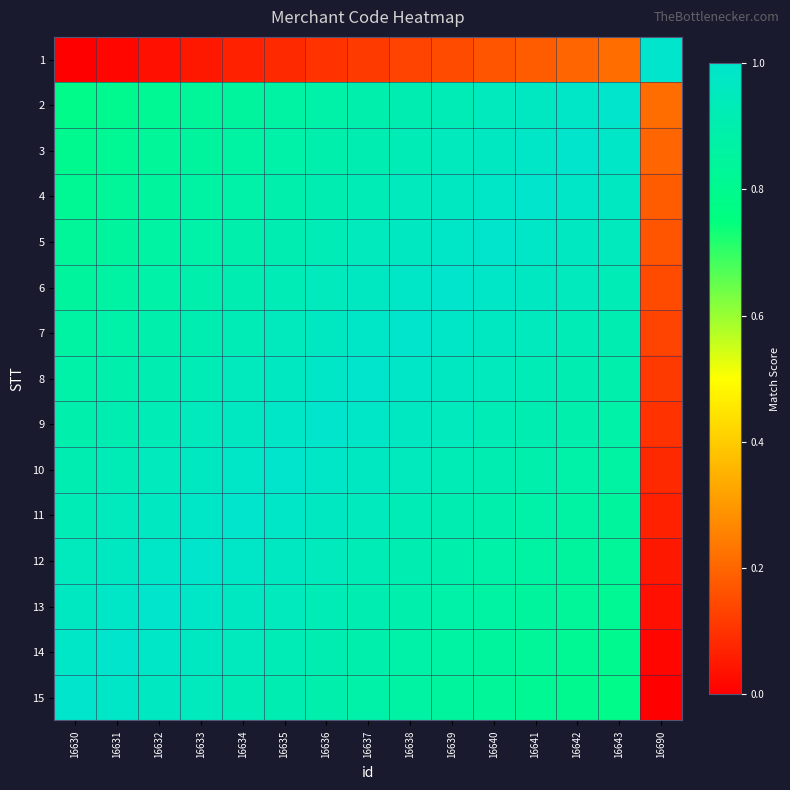

What is the spread (max minus min) of values at 16637?

0.9